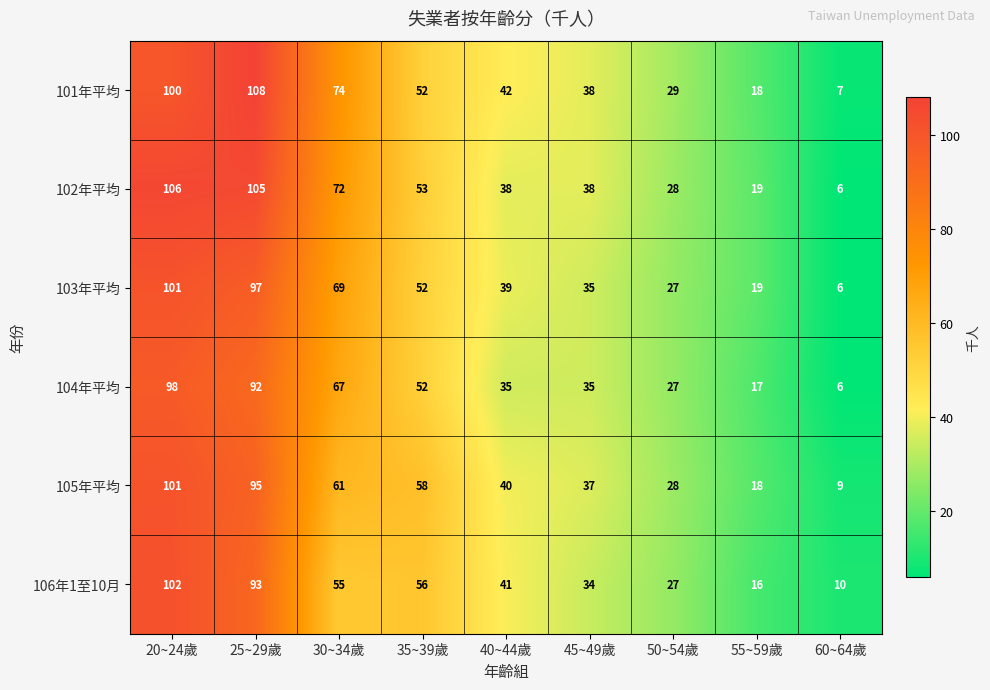

Is it true that 104年平均 equals 8 at 60~64歲?

False